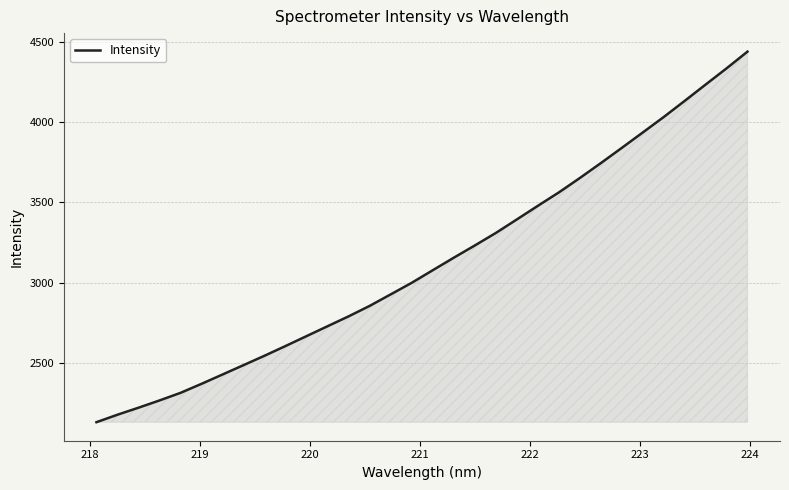

What is the minimum value shown in the chart?

2130.5